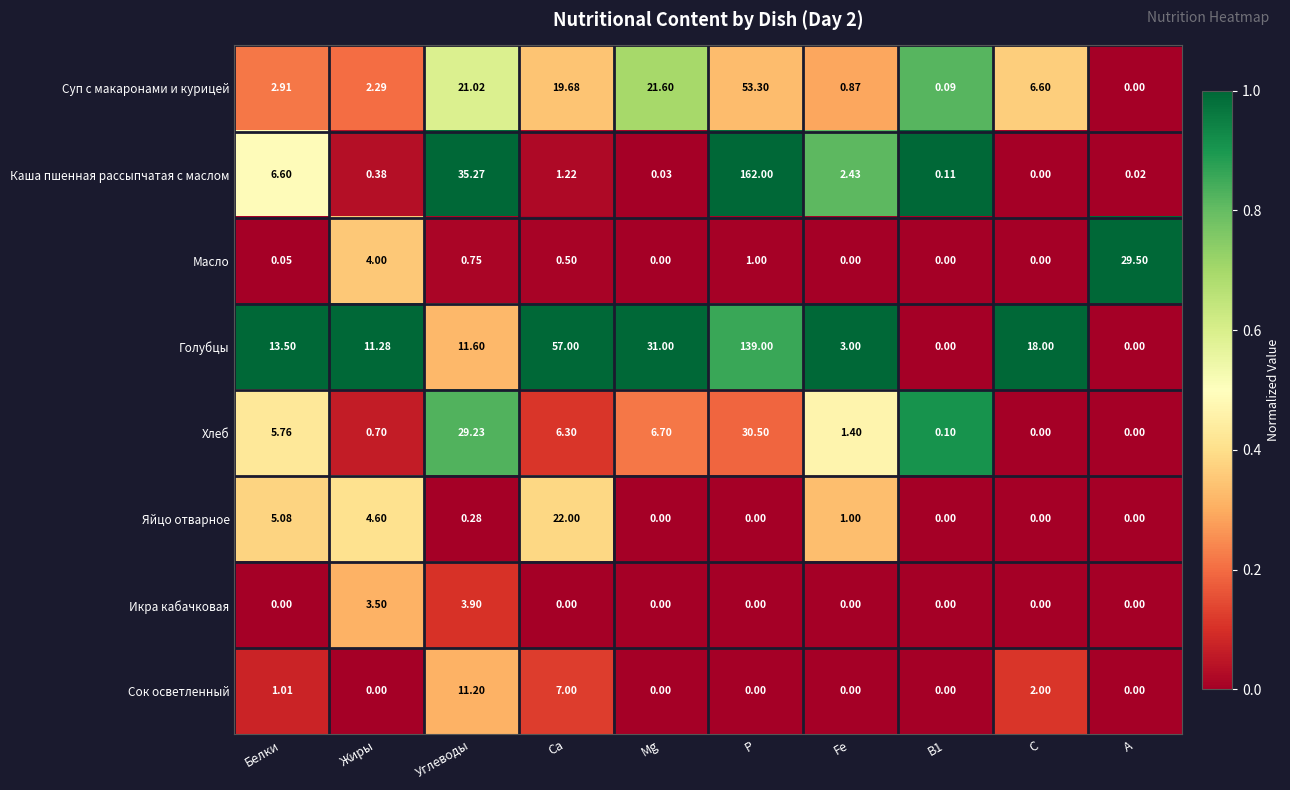

Rank the series by their maximum value, from highest to lowest.

Каша пшенная рассыпчатая с маслом, Голубцы, Суп с макаронами и курицей, Хлеб, Масло, Яйцо отварное, Сок осветленный, Икра кабачковая